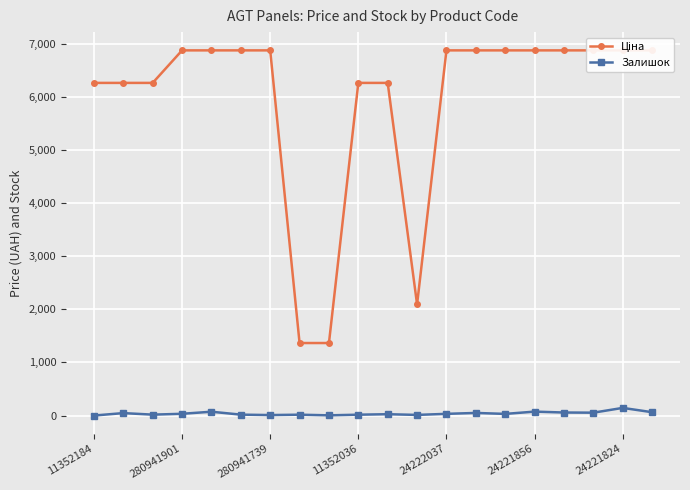

What is the sum of the Ціна values at 24222037 and 11352184?

13146.2